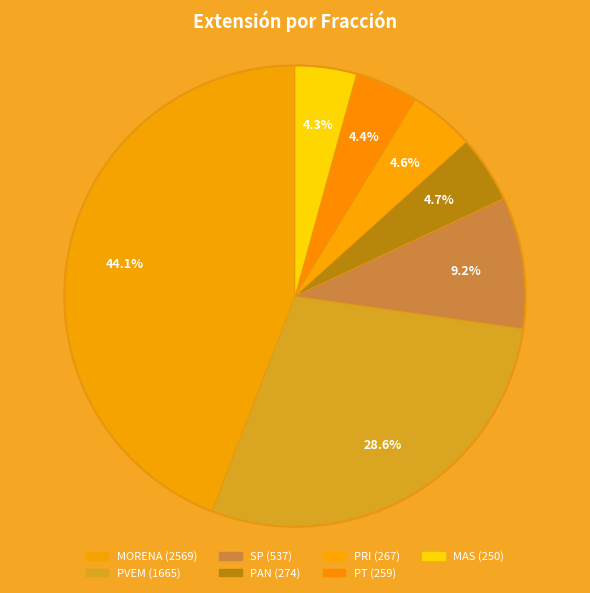

How many slices are in this pie chart?

7